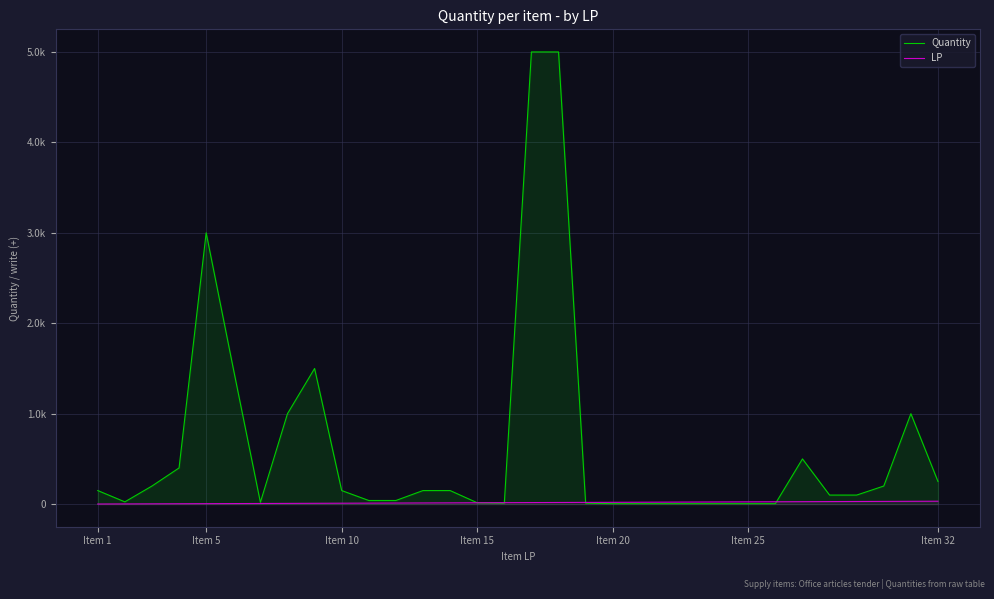

Does the chart display data point markers on the line(s)?

No